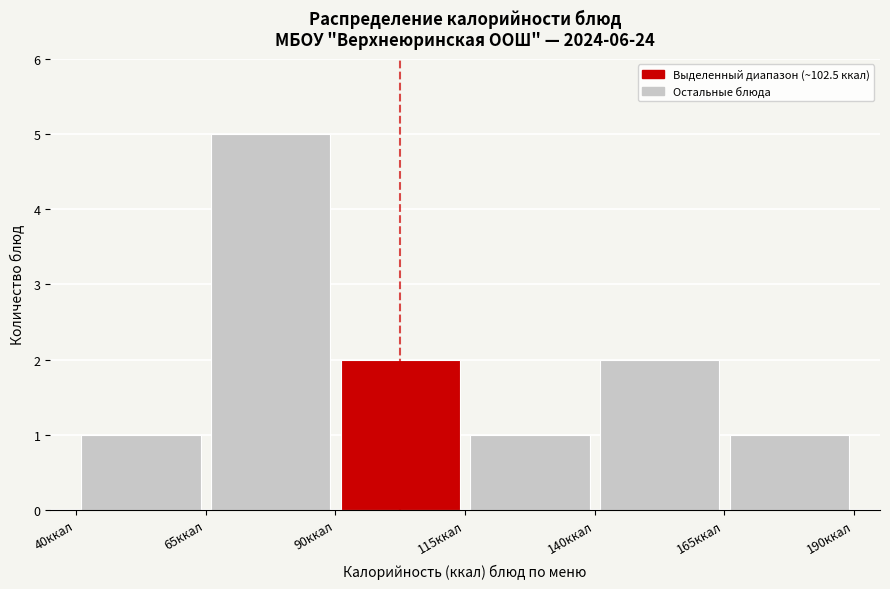

Reading left to right, list every bar in this chart as the range it spans on the x-axis followed by its height. The values are not printed on the chart, so give them approximately, as read against the axis.

40 to 65: 1
65 to 90: 5
90 to 115: 2
115 to 140: 1
140 to 165: 2
165 to 190: 1